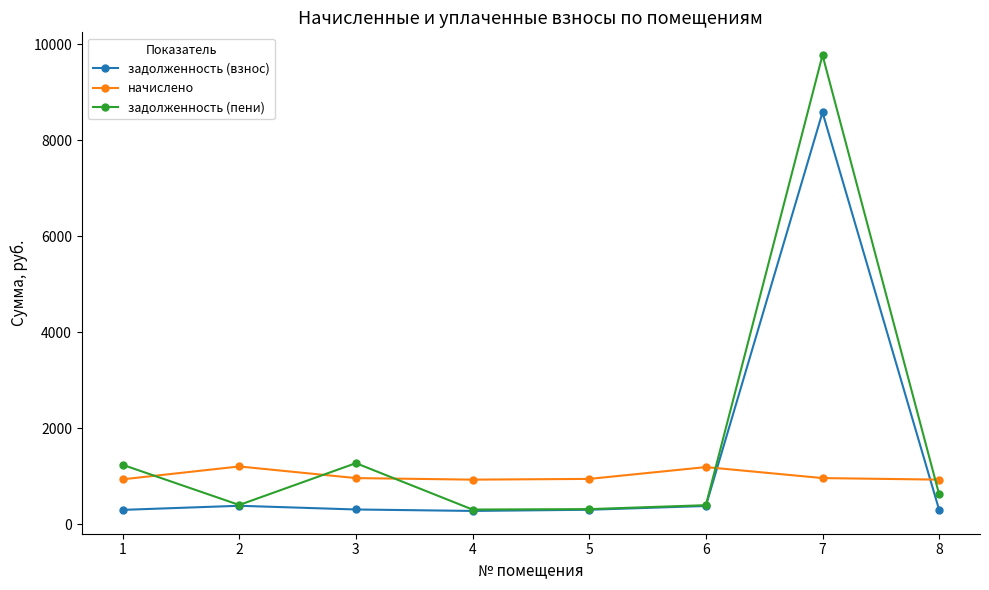

What are all the series names shown in the legend?

задолженность (взнос), начислено, задолженность (пени)